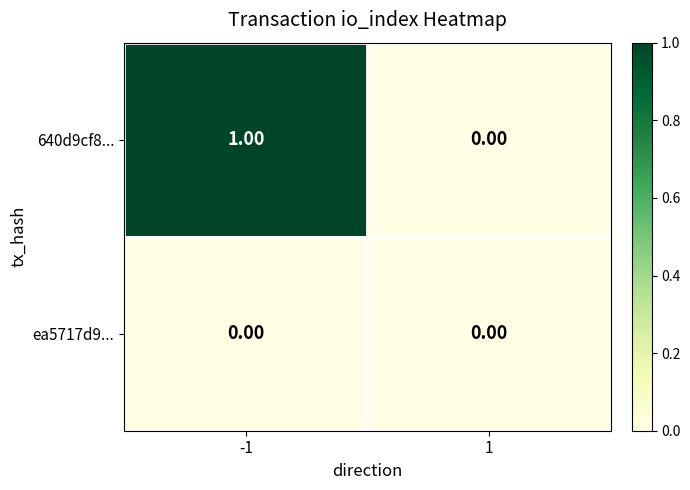

At -1, list the series in order from smallest to largest.

ea5717d9..., 640d9cf8...